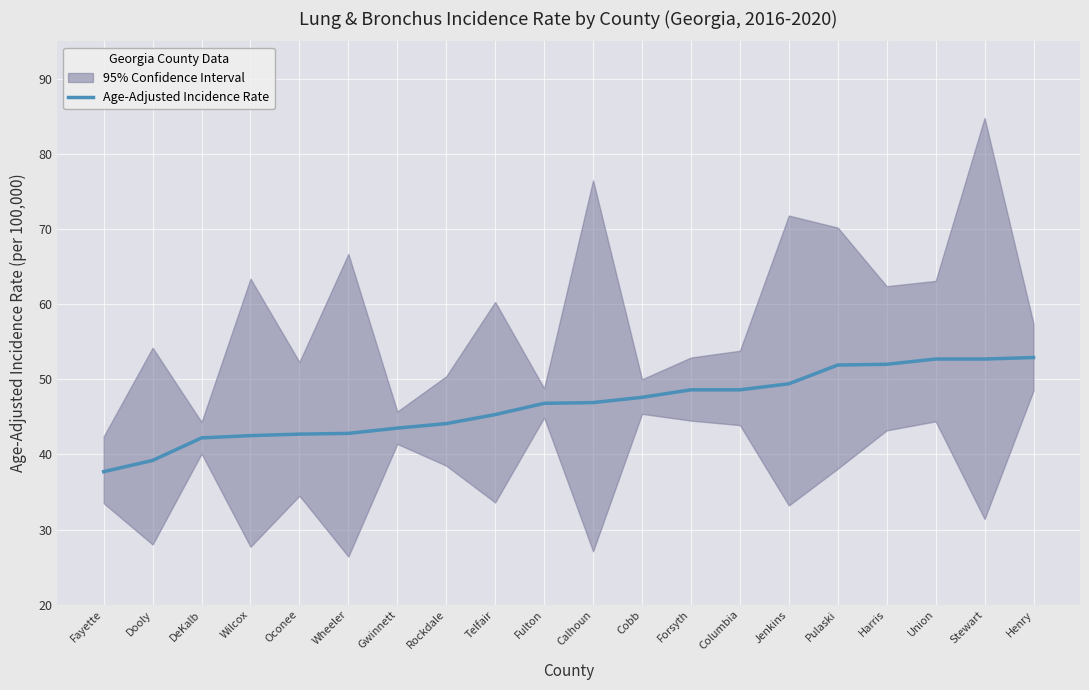

What value does the data have at Fulton?

46.8